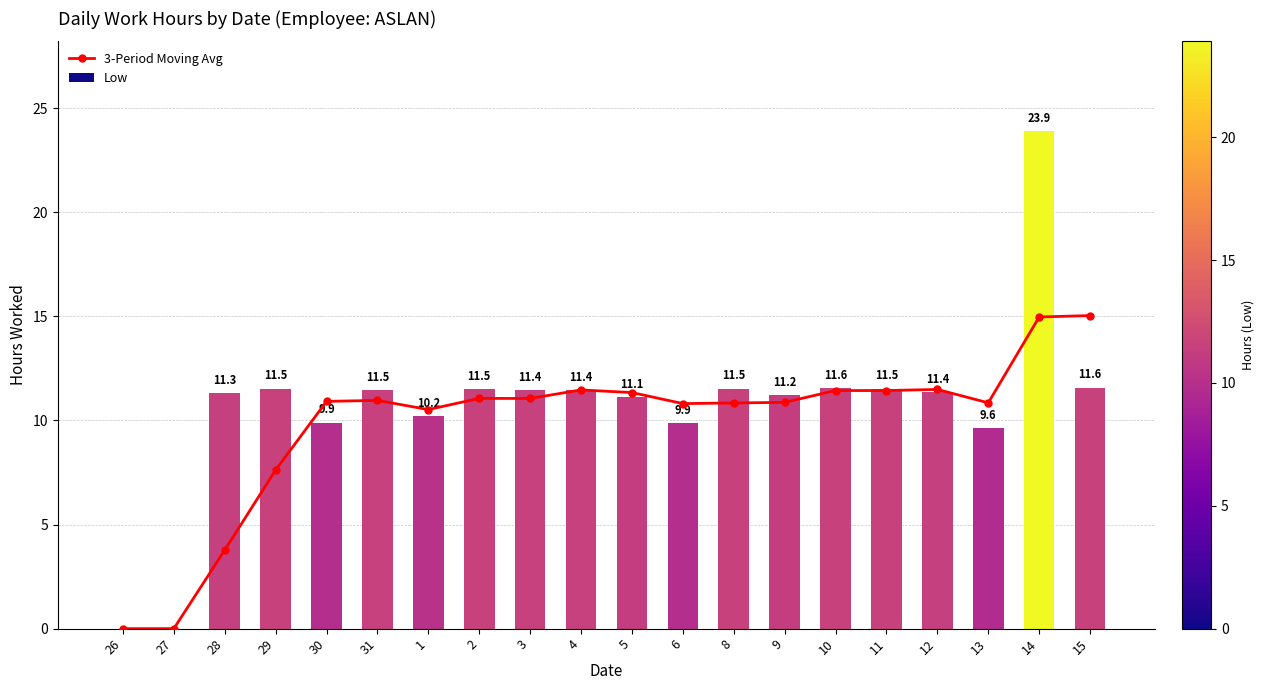

The 3-Period Moving Avg series shows 3.4 at 6. True or false?

False